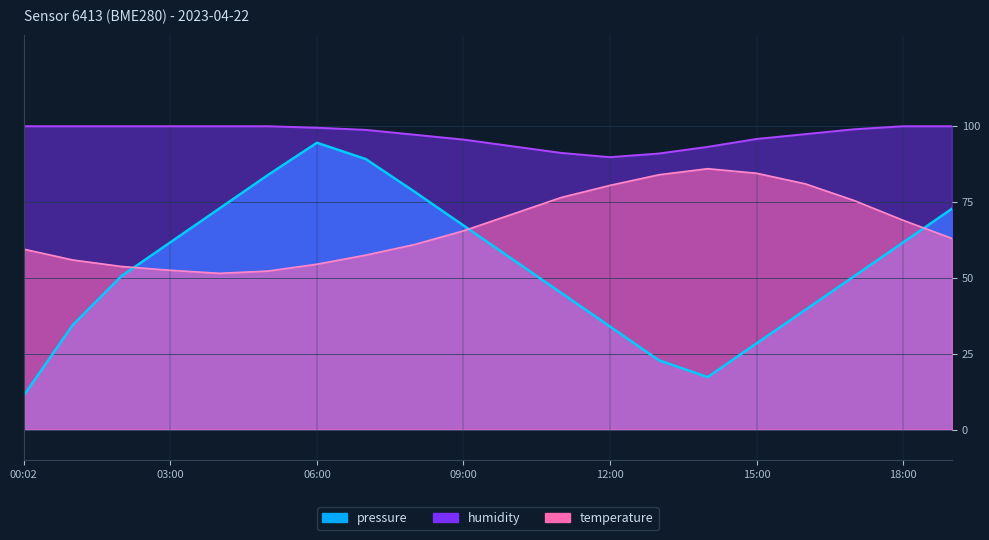

What is the difference between the highest and lowest values at 18:00?

38.3